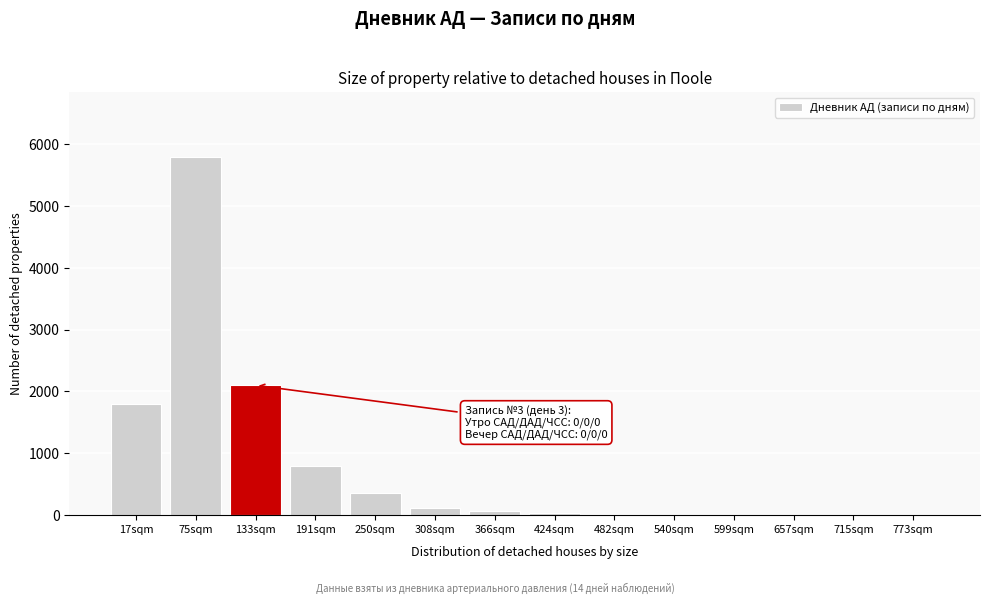

What is the greatest value displayed?

5800